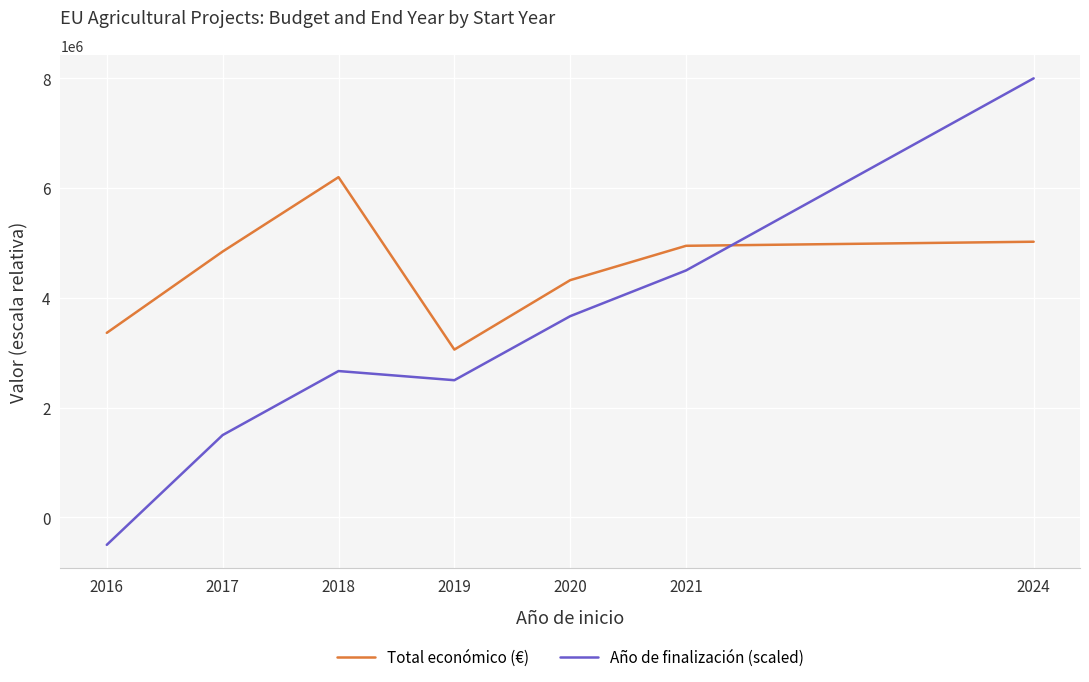

What is the difference between the highest and lowest values at 2024?

2977083.0